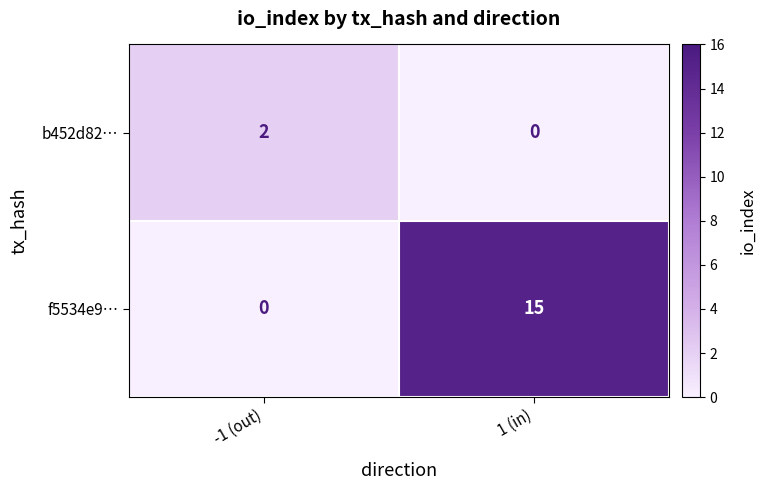

How many positive values does the b452d82… series have?

1